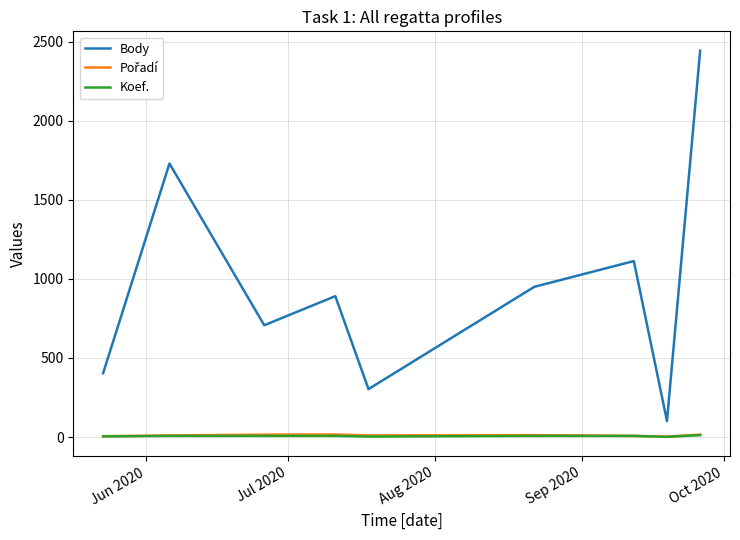

What is the maximum value shown in the chart?

2444